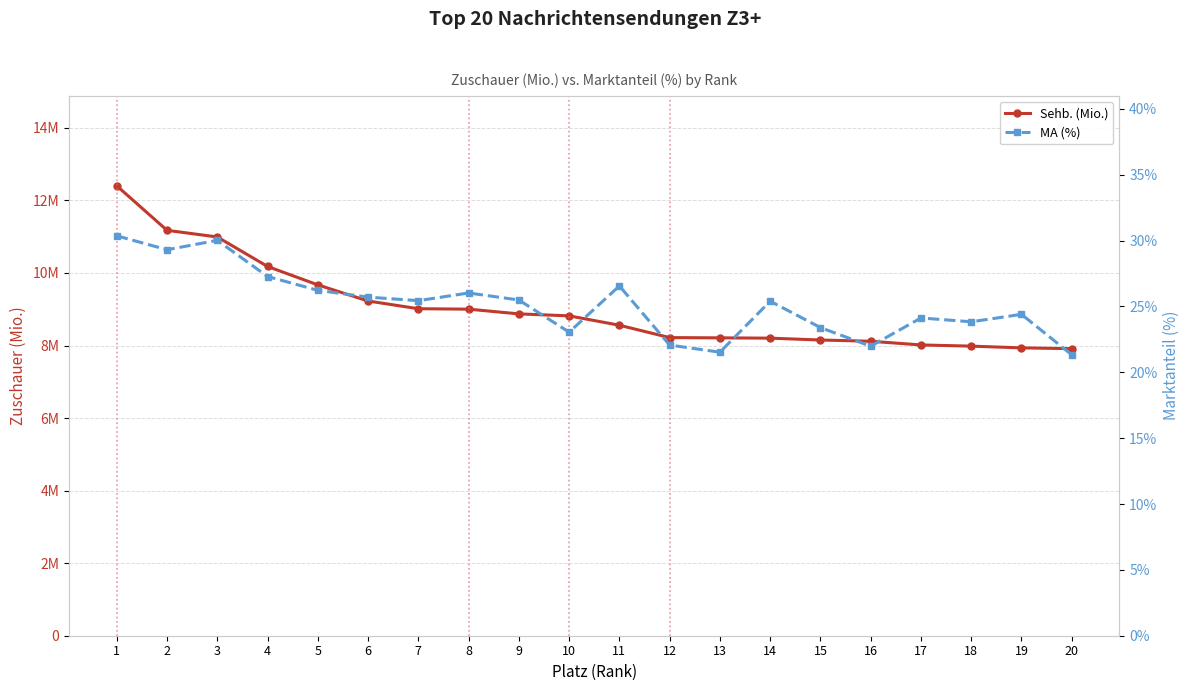

What are all the series names shown in the legend?

Sehb. (Mio.), MA (%)